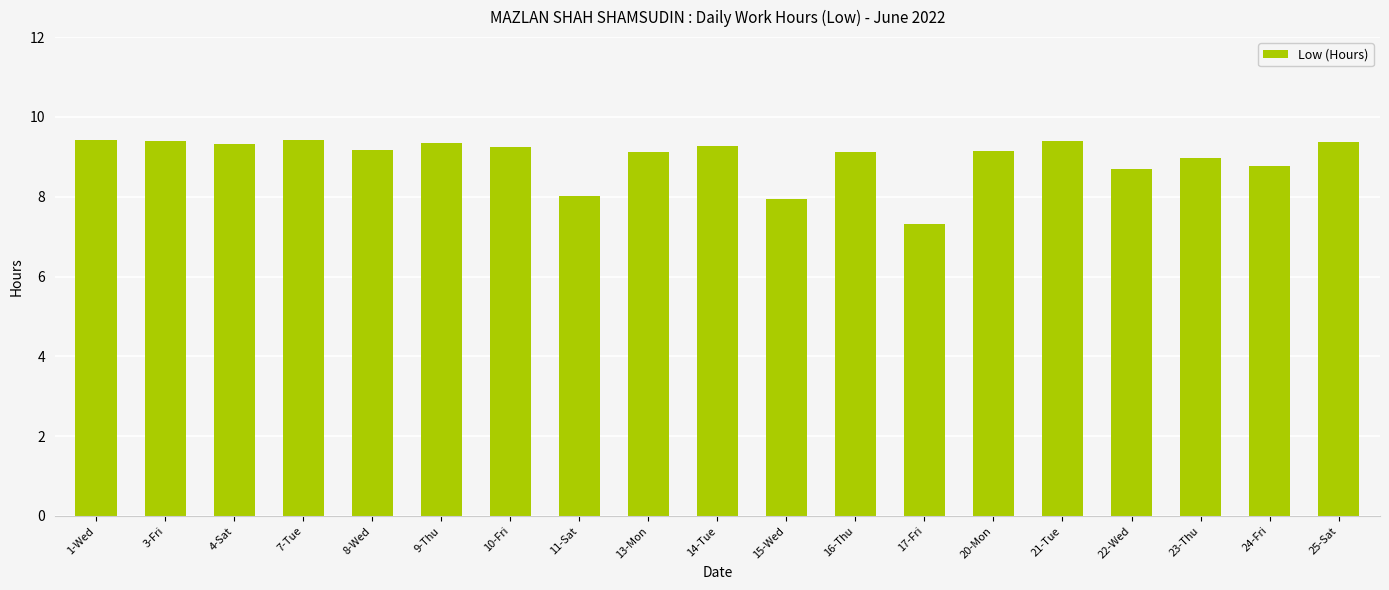

Read the value at 1-Wed.

9.4